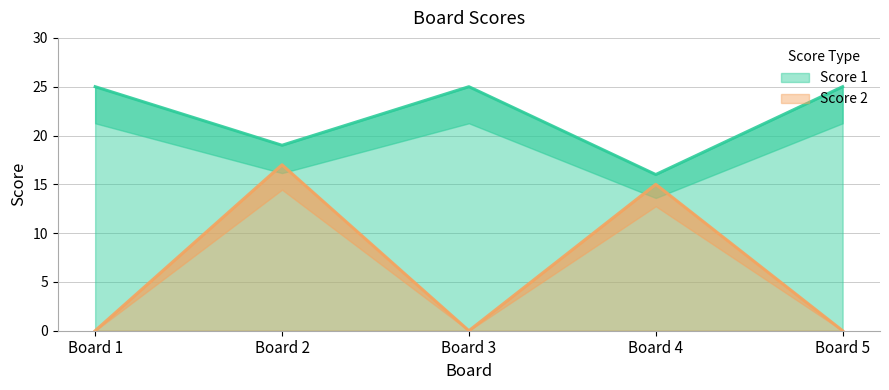

Reading left to right, transcribe all the data shown in this chart.

Score 1: 25	19	25	16	25
Score 2: 0	17	0	15	0